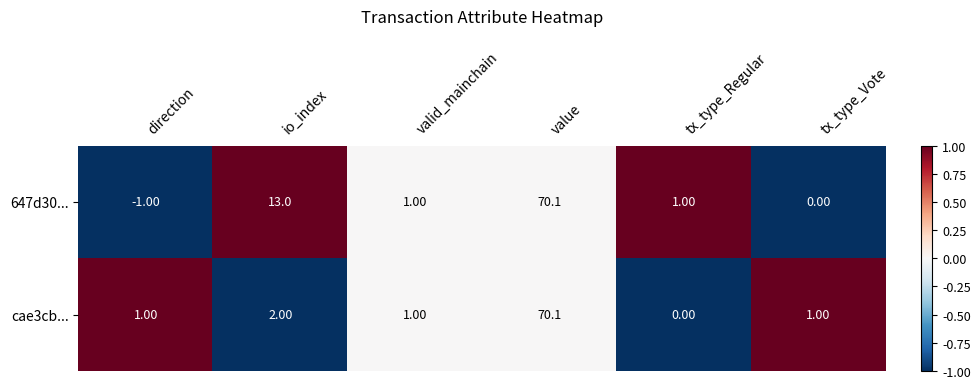

Count the number of data series in this chart.

2